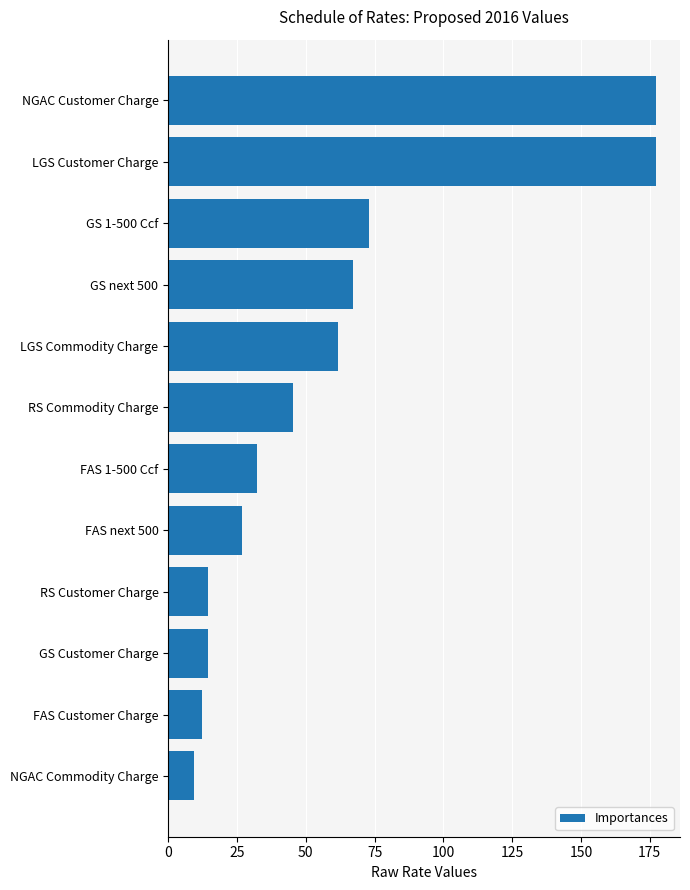

What is the difference between the second highest and minimum values?

167.7